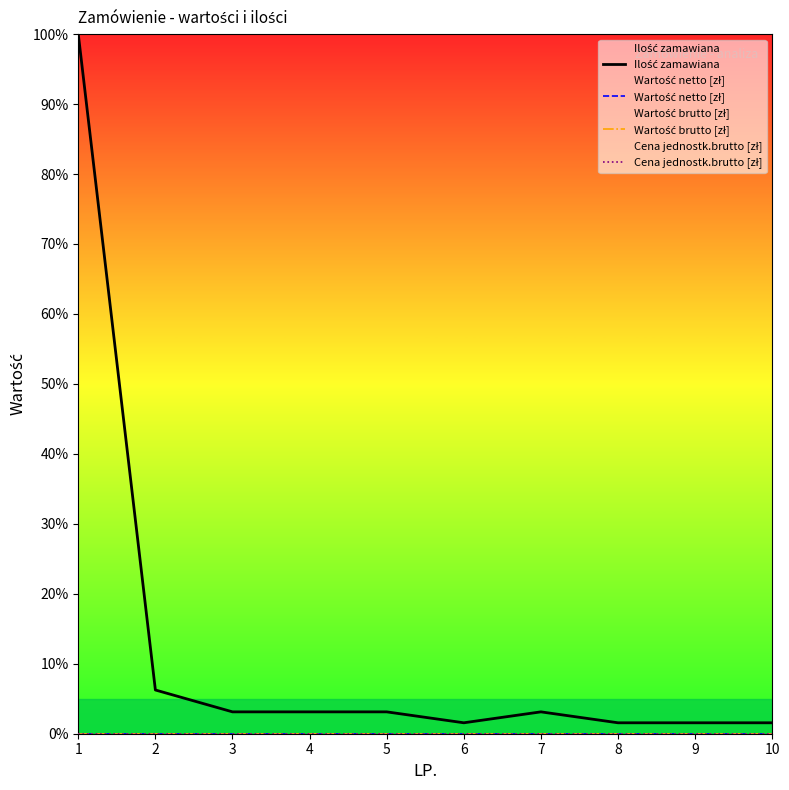

What are all the series names shown in the legend?

Ilość zamawiana, Wartość netto [zł], Wartość brutto [zł], Cena jednostk.brutto [zł]